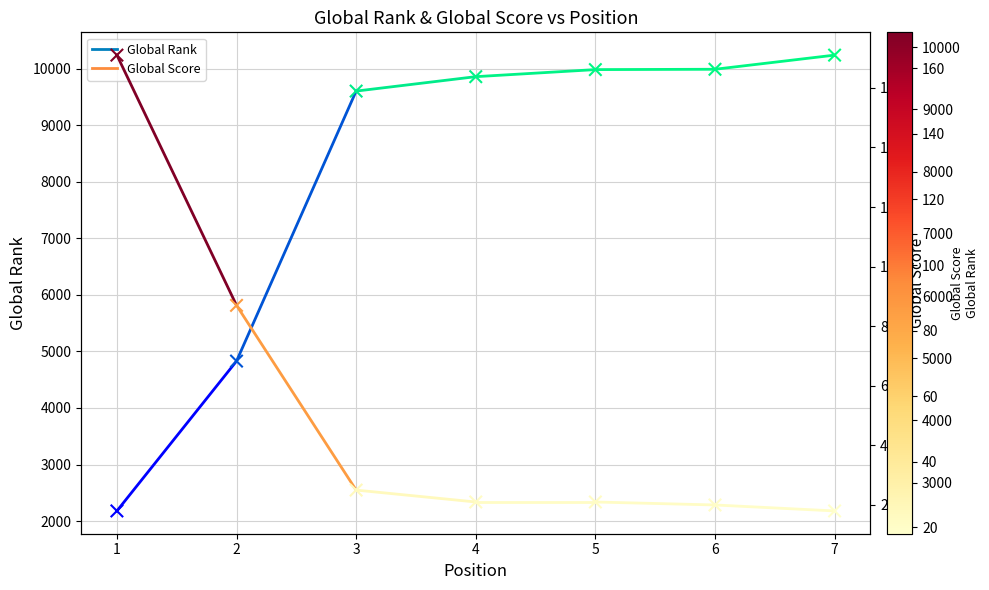

What are all the series names shown in the legend?

Global Rank, Global Score